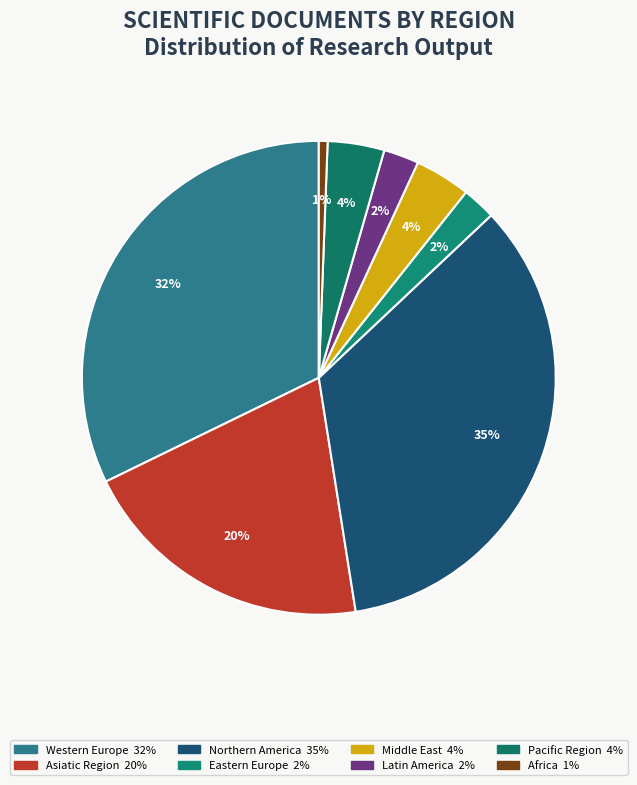

What is the ratio of the value at Africa to the value at Middle East?

0.2